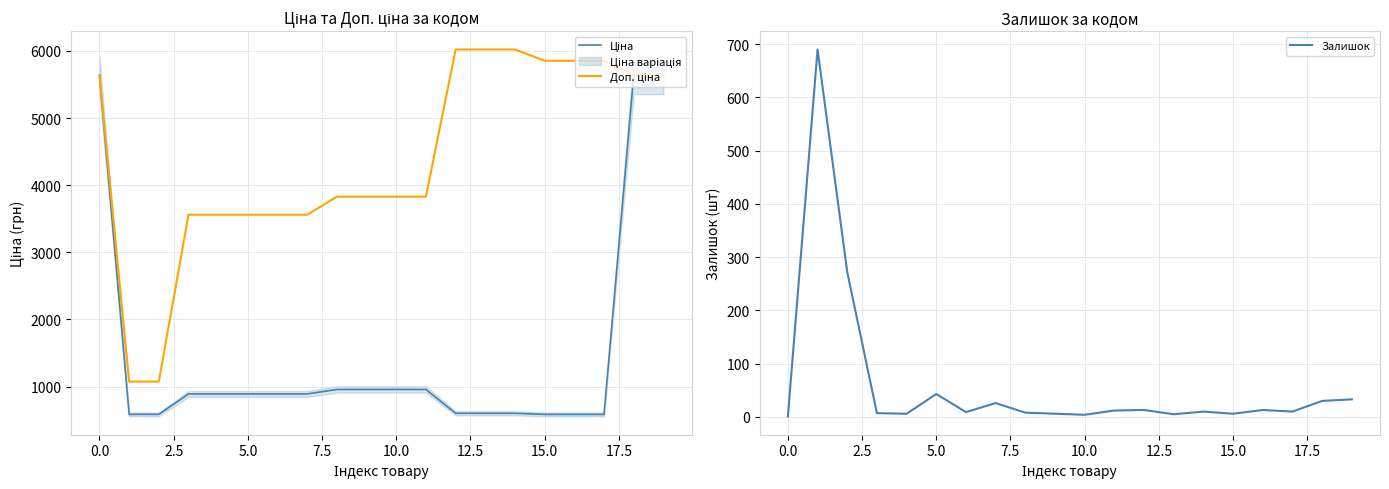

At which category is the sum across all series the highest?

19